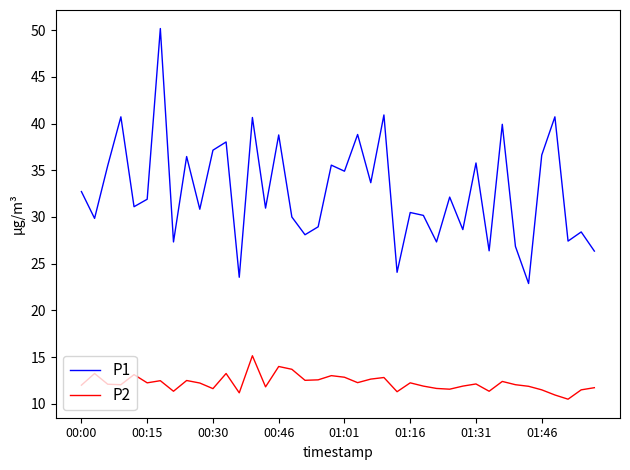

Which series has the largest total across all categories?

P1